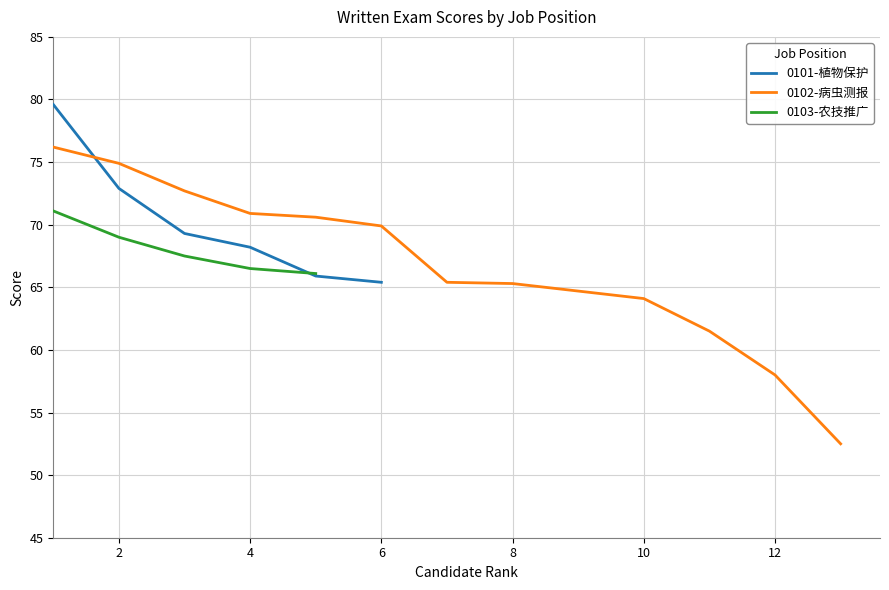

The value of 0101-植物保护 at 4 is 34.3. True or false?

False